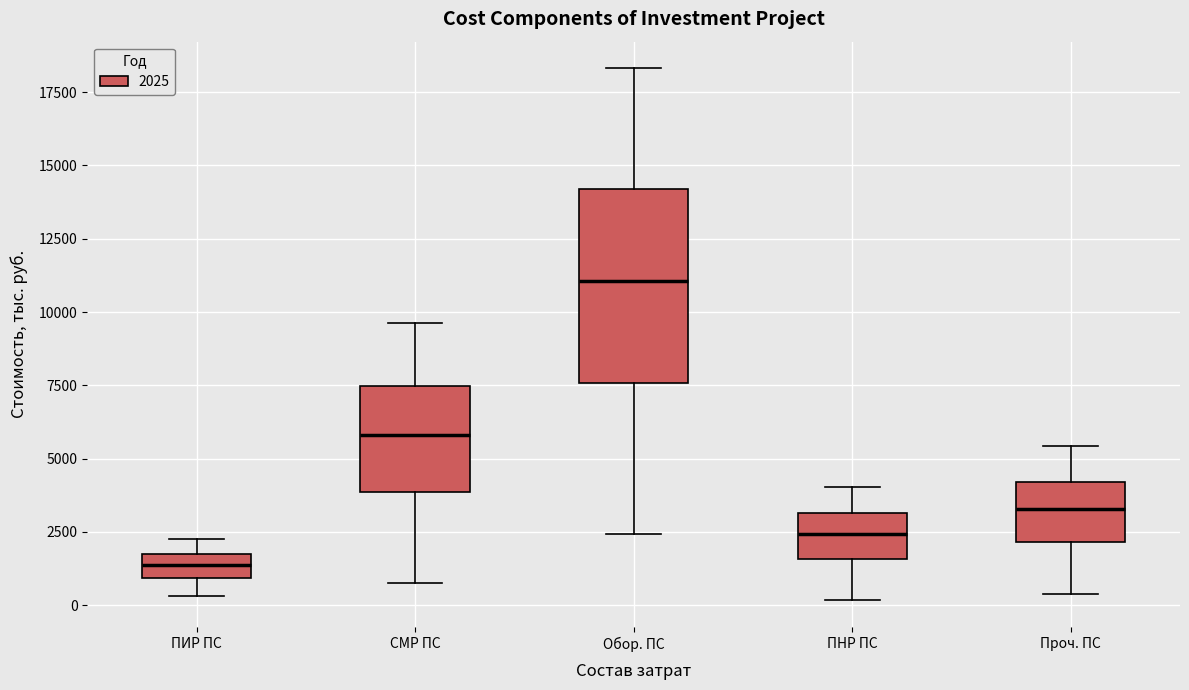

Comparing the boxes themselves (not the whiskers), which one is the tallest?

Обор. ПС